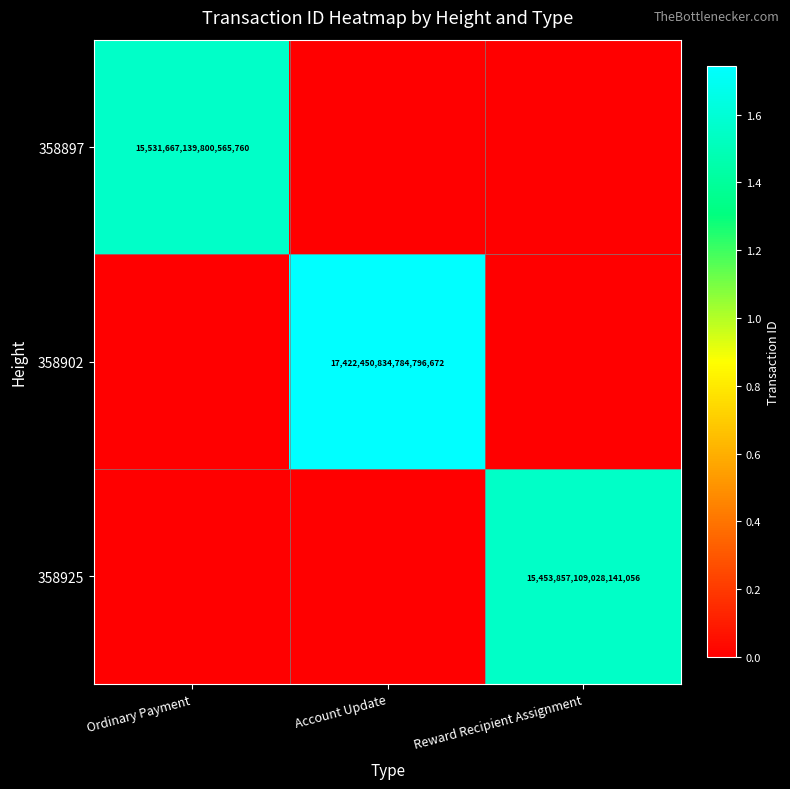

The 358902 series shows 17422450834784796672 at Account Update. True or false?

True